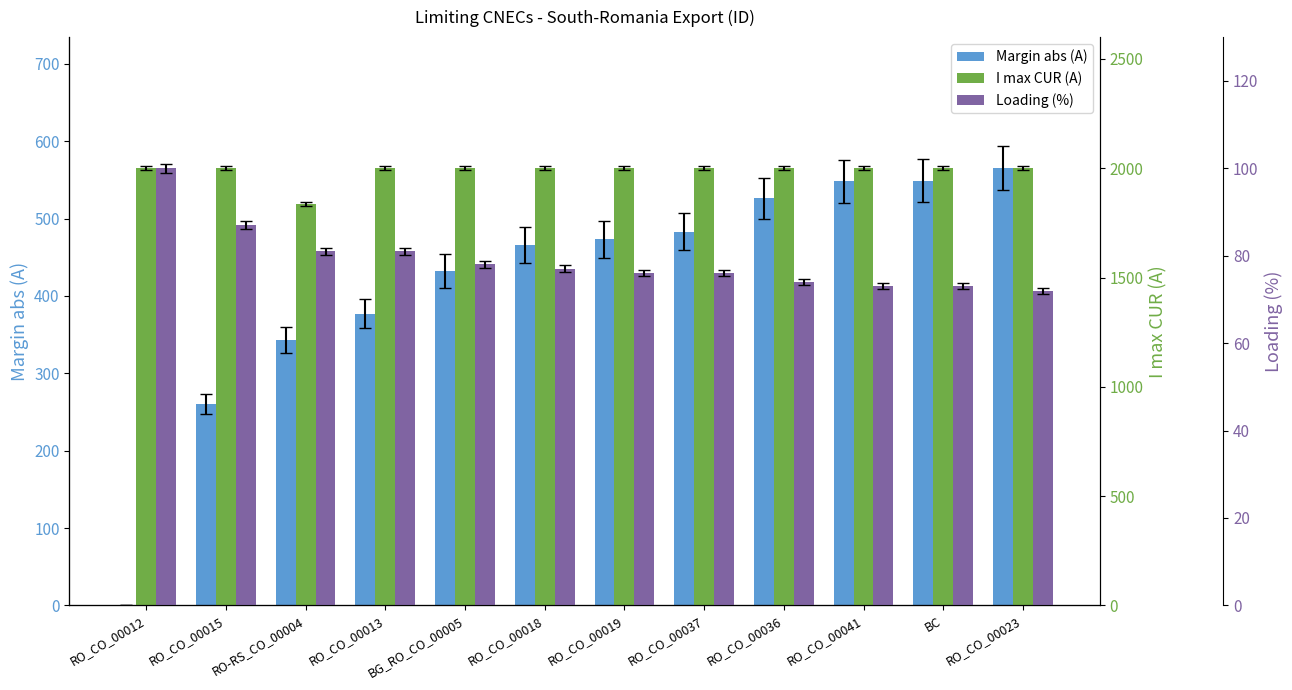

Read the Margin abs (A) value at BC, to the nearest 100.

500